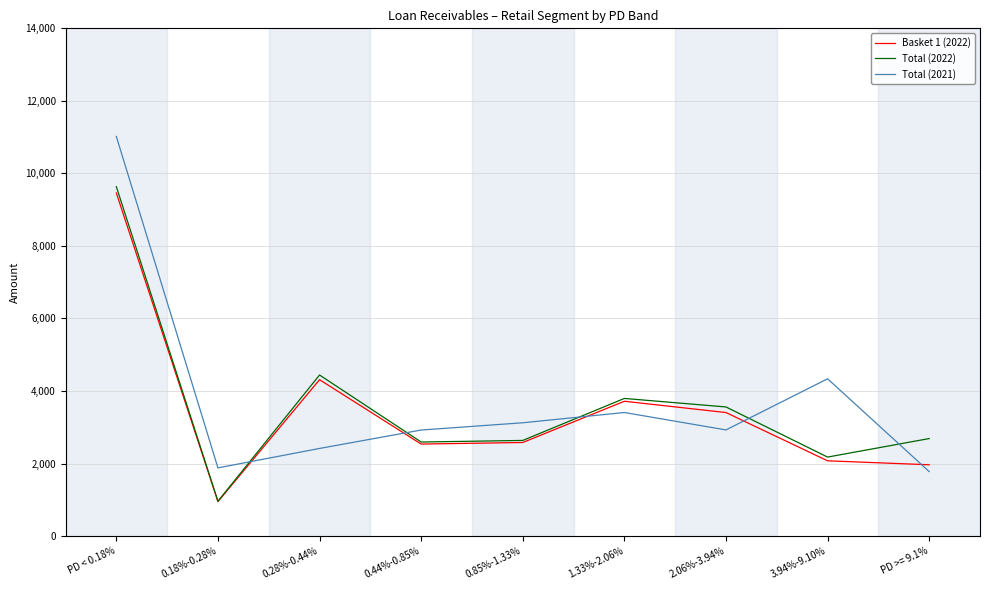

Which category has the highest value across all series?

PD < 0.18%